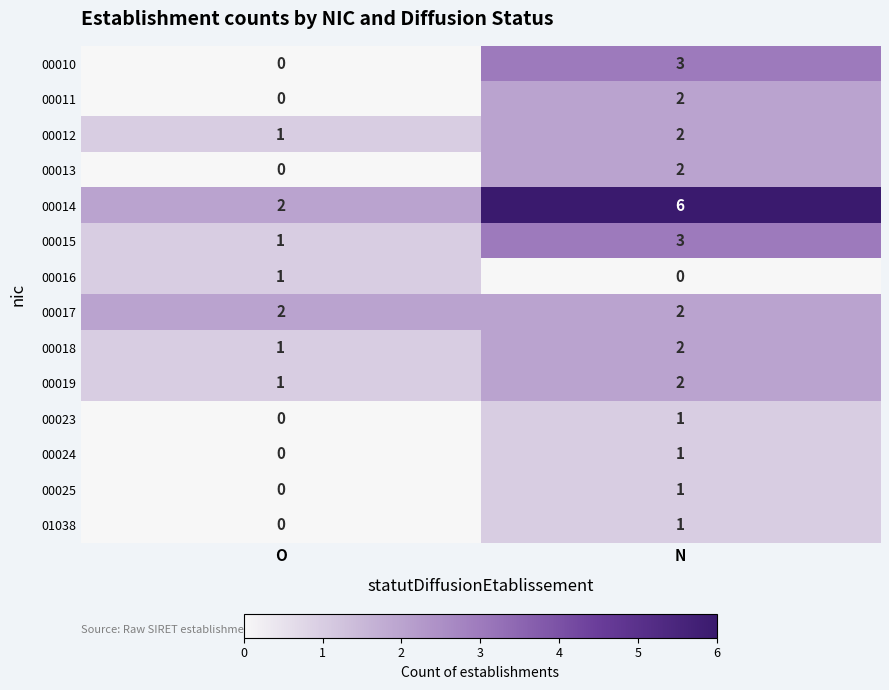

What is the sum of the 00014 values at O and N?

8